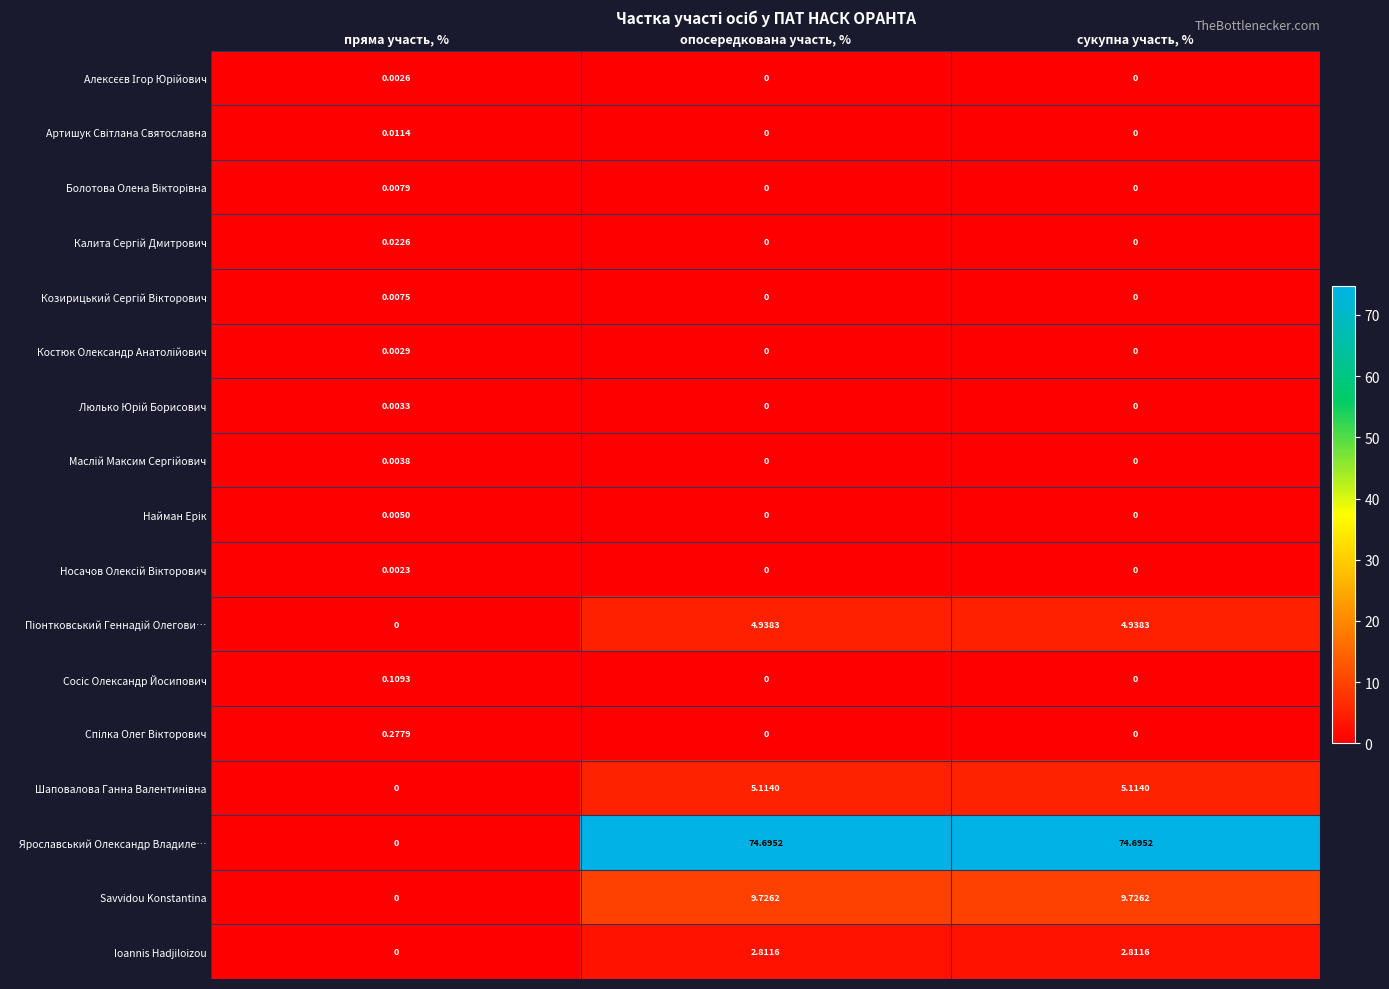

Which series has the largest range (max minus min)?

Ярославський Олександр Владиле…